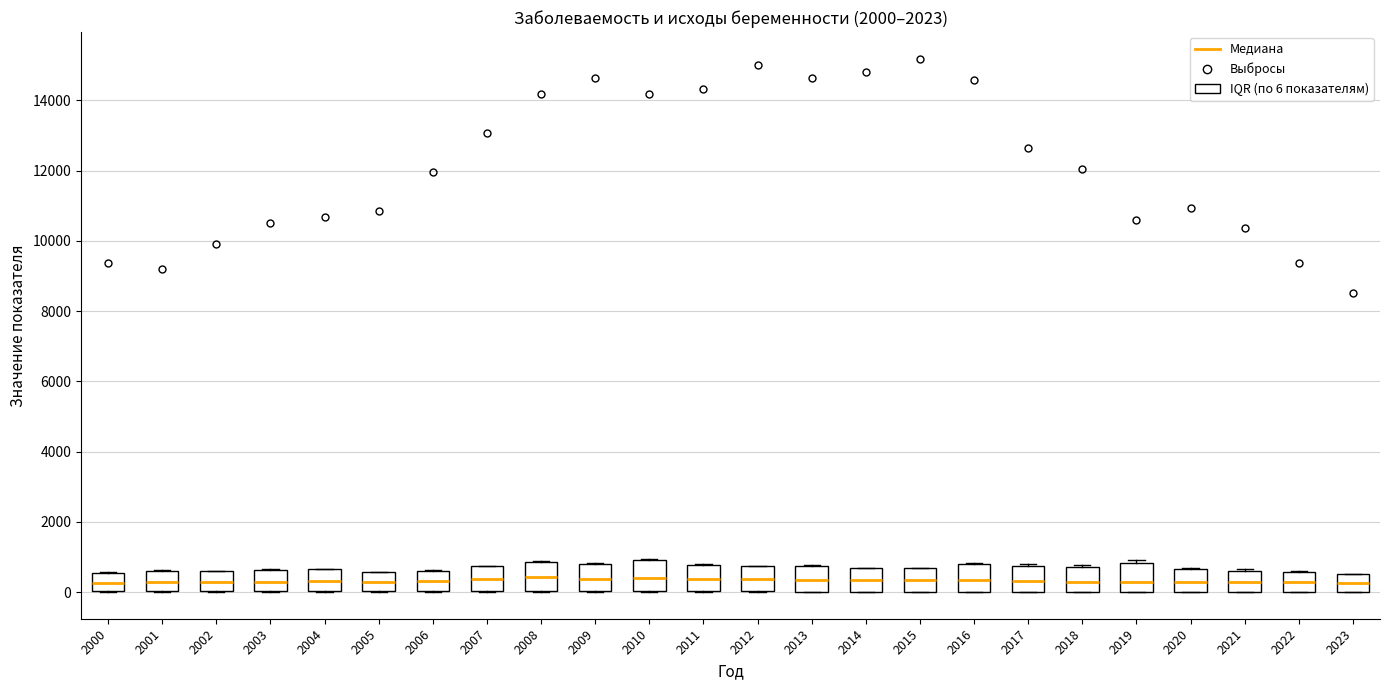

Reading left to right, transcribe this box plot: for each box, give where its median line is, the range the box spans, and where its two whiskers end, as read against the y-axis. The values are not printed on the chart, so give them approximately, as read against the axis.

2000: median 200, box 0 to 600, whiskers 0 to 600
2001: median 400, box 0 to 600, whiskers 0 to 600
2002: median 400, box 0 to 600, whiskers 0 to 600
2003: median 400, box 0 to 600, whiskers 0 to 600
2004: median 400, box 0 to 600, whiskers 0 to 600
2005: median 400, box 0 to 600, whiskers 0 to 600
2006: median 400, box 0 to 600, whiskers 0 to 600
2007: median 400, box 0 to 800, whiskers 0 to 800
2008: median 400, box 0 to 800, whiskers 0 to 800
2009: median 400, box 0 to 800, whiskers 0 to 800
2010: median 400, box 0 to 1000, whiskers 0 to 1000
2011: median 400, box 0 to 800, whiskers 0 to 800
2012: median 400, box 0 to 800, whiskers 0 to 800
2013: median 400, box 0 to 800, whiskers 0 to 800
2014: median 400, box 0 to 600, whiskers 0 to 600
2015: median 400, box 0 to 600, whiskers 0 to 600
2016: median 400, box 0 to 800, whiskers 0 to 800
2017: median 400, box 0 to 800, whiskers 0 to 800
2018: median 200, box 0 to 800, whiskers 0 to 800 (just above the box's upper edge)
2019: median 200, box 0 to 800, whiskers 0 to 1000
2020: median 200, box 0 to 600, whiskers 0 to 800
2021: median 200, box 0 to 600, whiskers 0 to 600
2022: median 200, box 0 to 600, whiskers 0 to 600
2023: median 200, box 0 to 600, whiskers 0 to 600